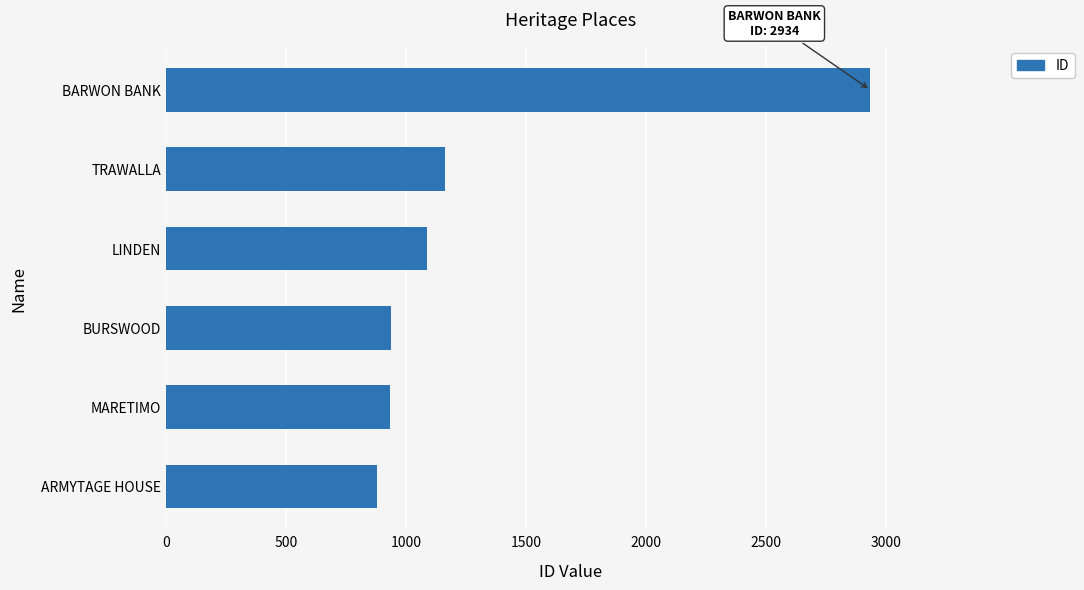

At which label is the value closest to 1906?

TRAWALLA